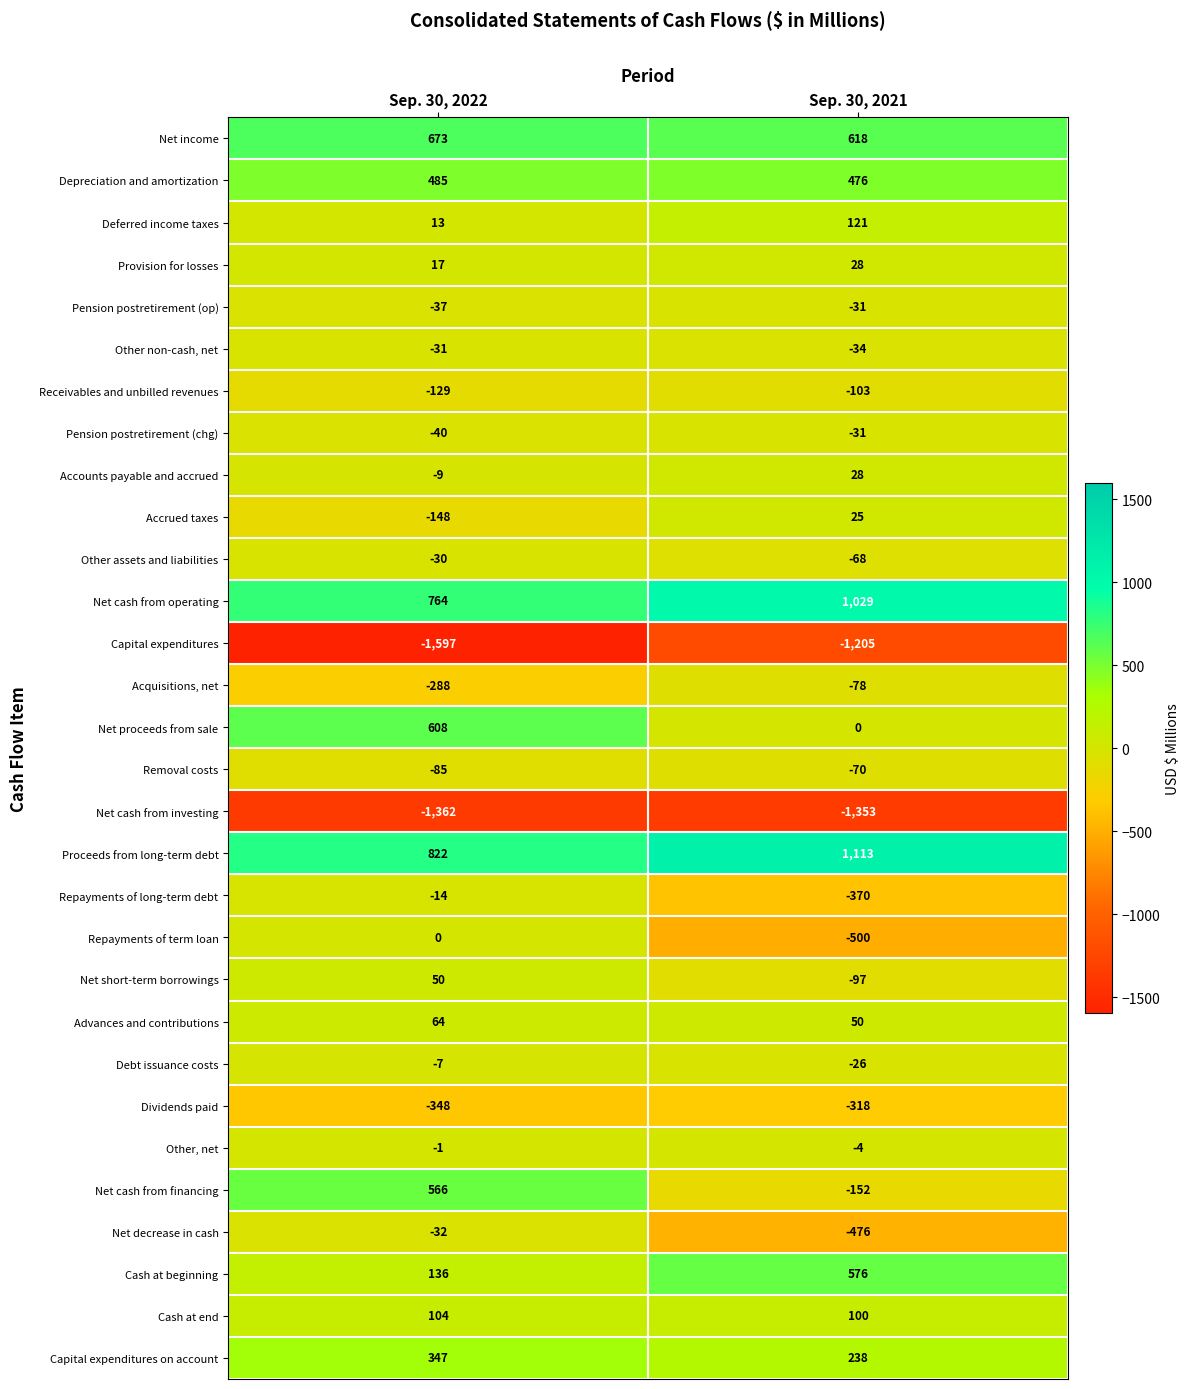

What is the minimum value shown in the chart?

-1597